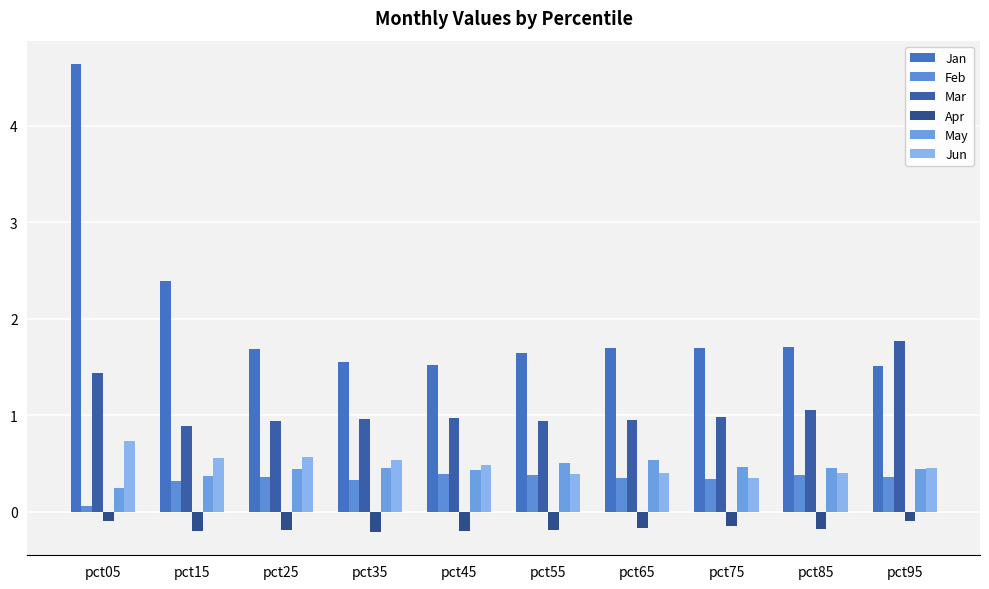

True or false: Mar has a value of 0.2 at pct25.

False